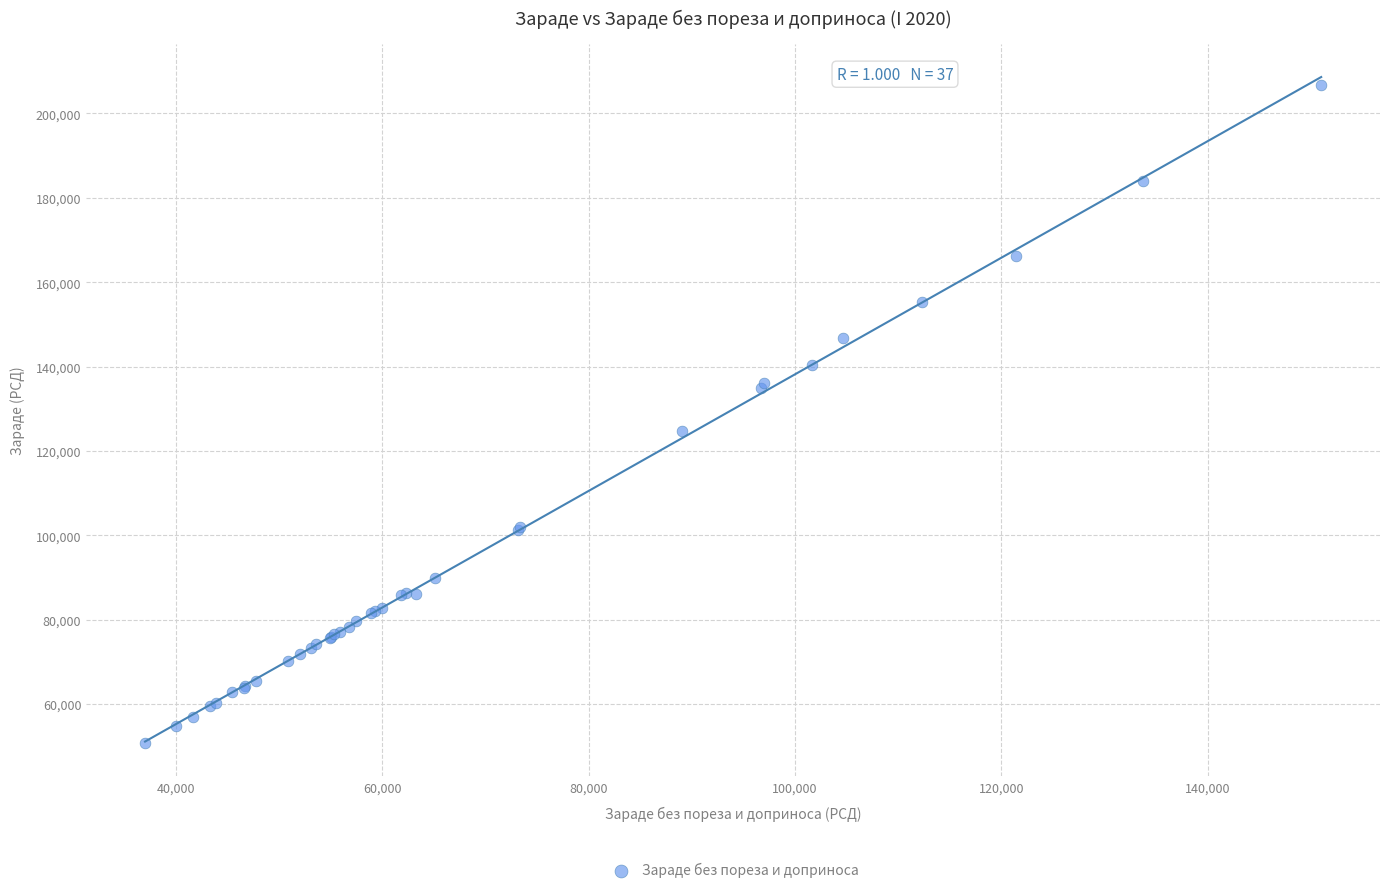

What Y value in the scatter plot is closest to 128690?

124641